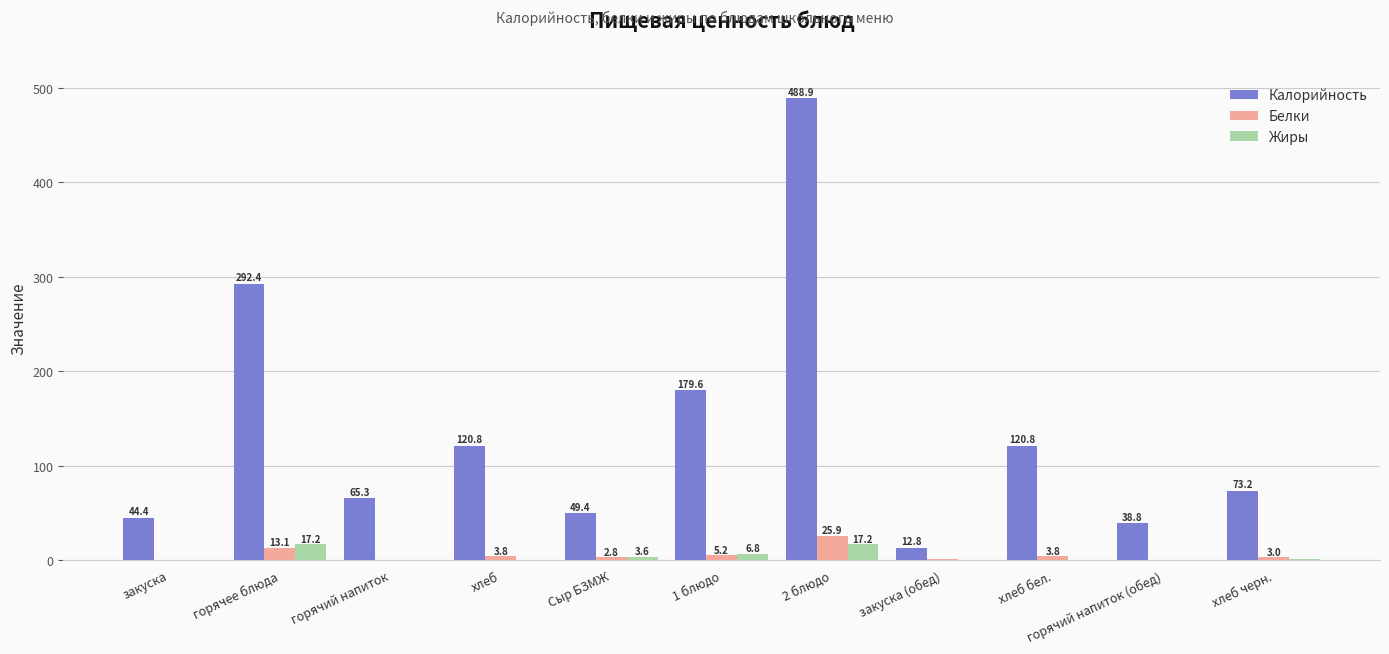

Which series changed the most between закуска and хлеб черн.?

Калорийность